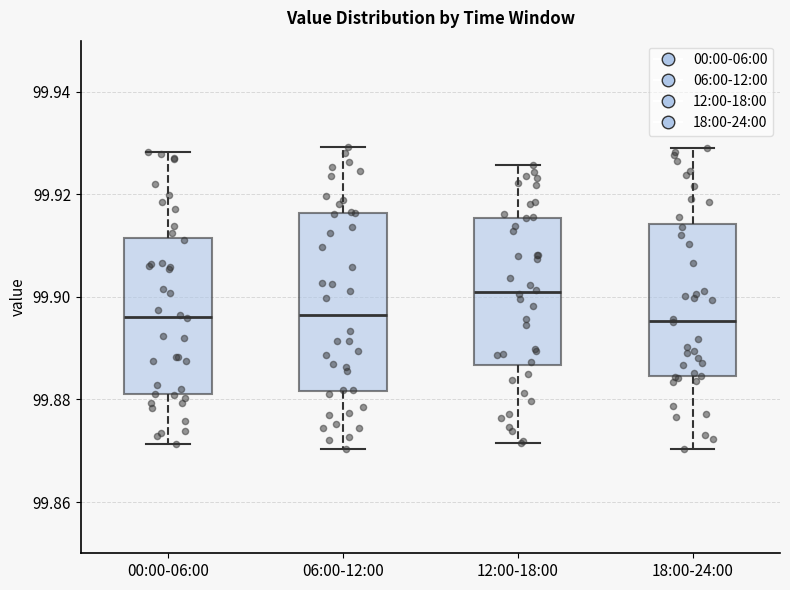

Reading left to right, transcribe this box plot: for each box, give where its median line is, the range the box spans, and where its two whiskers end, as read against the y-axis. The values are not printed on the chart, so give them approximately, as read against the axis.

00:00-06:00: median 99.896, box 99.880 to 99.912, whiskers 99.872 to 99.928
06:00-12:00: median 99.896, box 99.882 to 99.916, whiskers 99.870 to 99.930
12:00-18:00: median 99.900, box 99.886 to 99.916, whiskers 99.872 to 99.926
18:00-24:00: median 99.896, box 99.884 to 99.914, whiskers 99.870 to 99.930